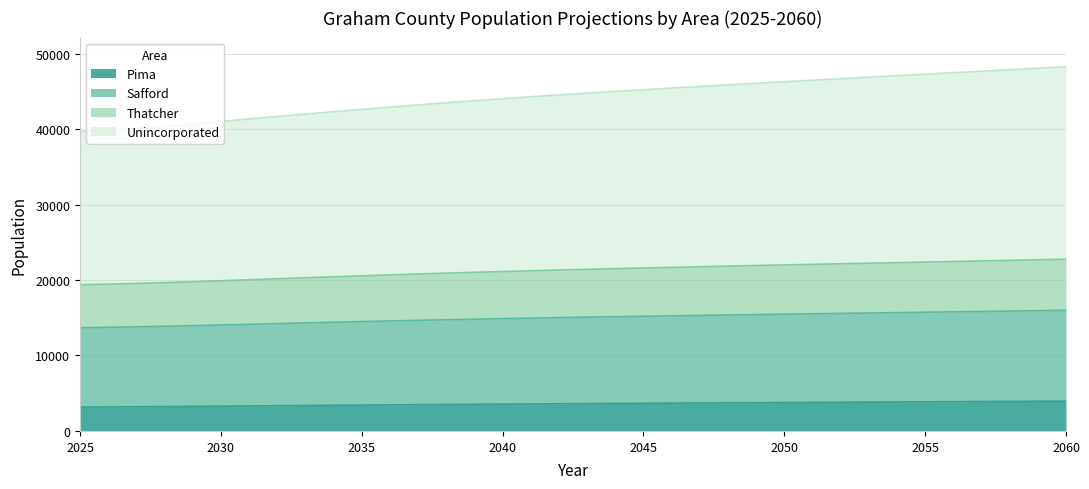

At which label does Safford first exceed 15078?

2043